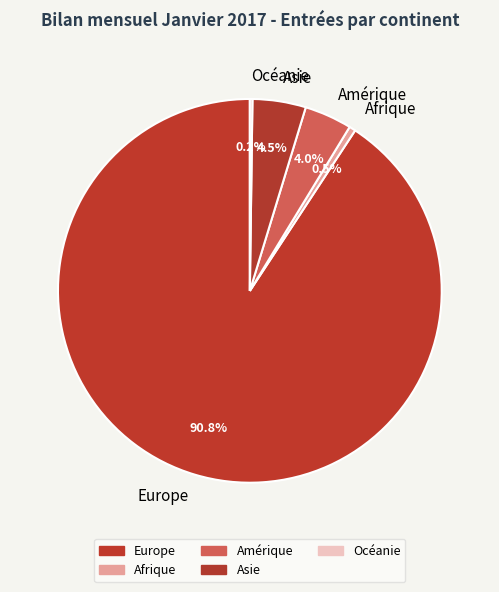

Combined, do Asie and Afrique account for over 50%?

No